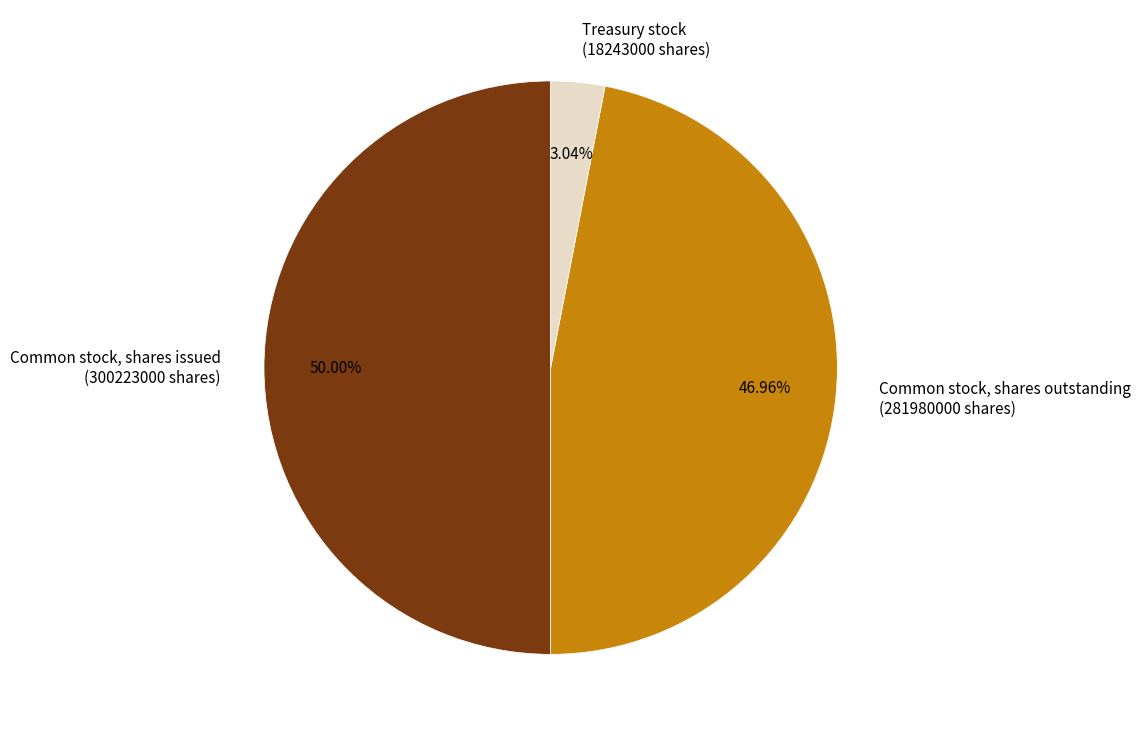

Which category has the smallest portion of the pie?

Treasury stock (18243000 shares)